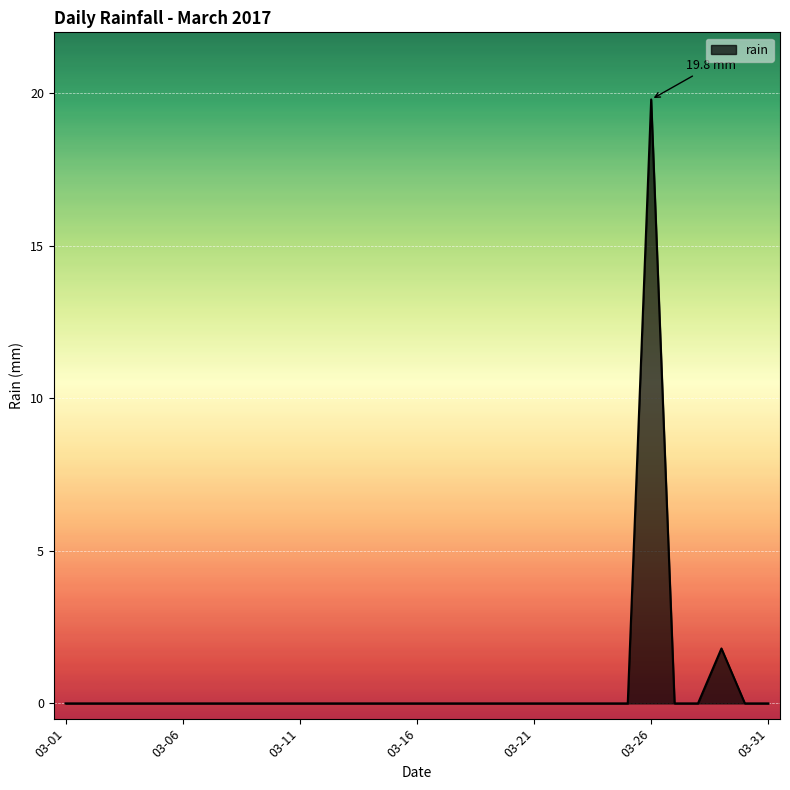

Does the chart display data point markers on the line(s)?

No